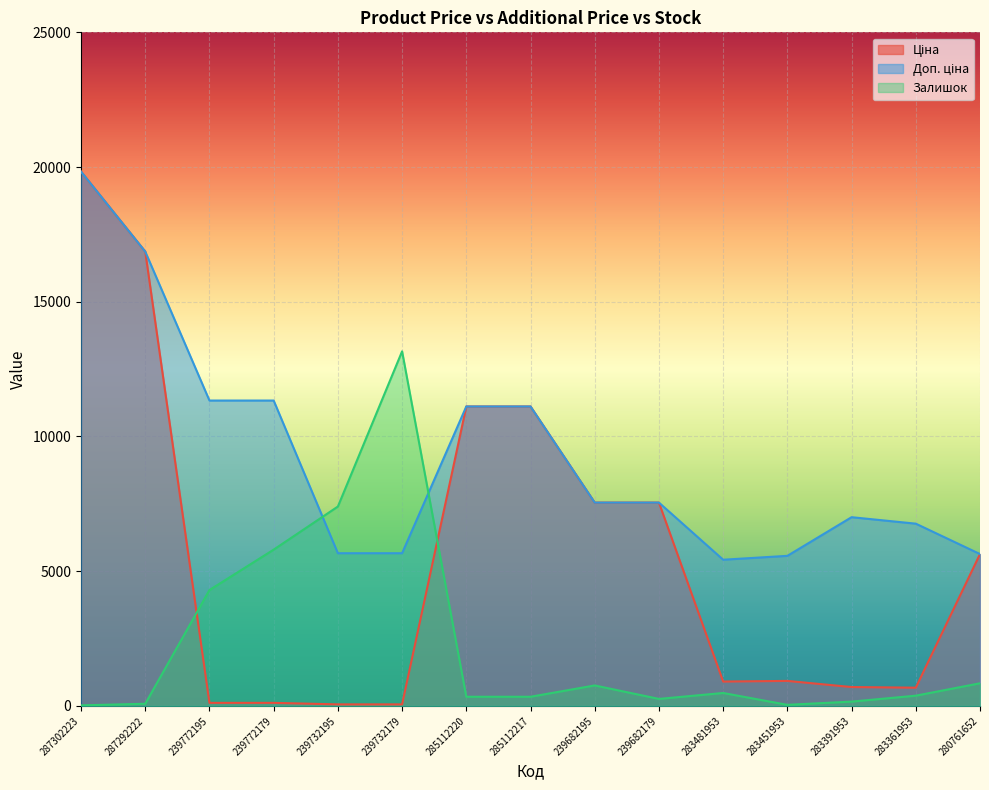

Reading left to right, list all the values displayed in this chart.

Ціна: 287302223=19831.1	287292222=16863.2	239772195=113.3	239772179=113.3	239732195=56.7	239732179=56.7	285112220=11113.6	285112217=11113.6	239682195=7545.9	239682179=7545.9	283481953=904.3	283451953=928.3	283391953=700.4	283361953=676.4	280761652=5636.0
Доп. ціна: 287302223=19831.1	287292222=16863.2	239772195=11334.0	239772179=11334.0	239732195=5667.0	239732179=5667.0	285112220=11113.6	285112217=11113.6	239682195=7545.9	239682179=7545.9	283481953=5425.9	283451953=5569.9	283391953=7004.3	283361953=6764.4	280761652=5636.0
Залишок: 287302223=20.0	287292222=80.0	239772195=4300.0	239772179=5800.0	239732195=7400.0	239732179=13160.0	285112220=340.0	285112217=340.0	239682195=760.0	239682179=260.0	283481953=480.0	283451953=40.0	283391953=160.0	283361953=380.0	280761652=840.0